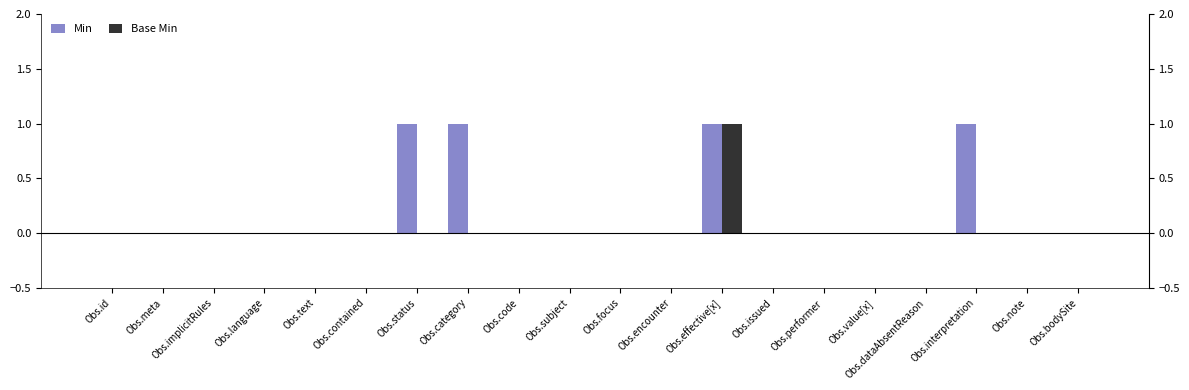

How many bars are there in total?

40